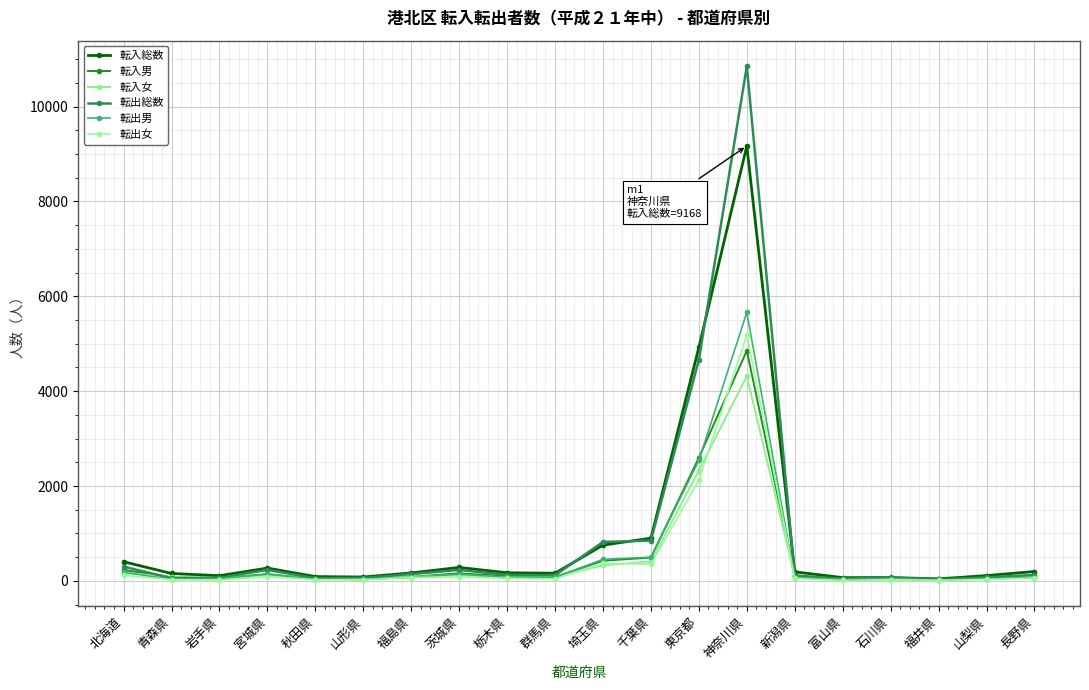

The value of 転出女 at 岩手県 is 18. True or false?

True